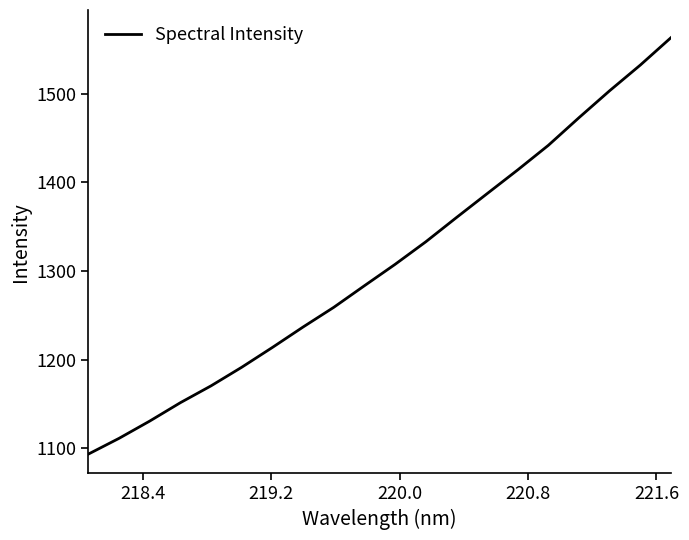

How many values exceed 1307?

10